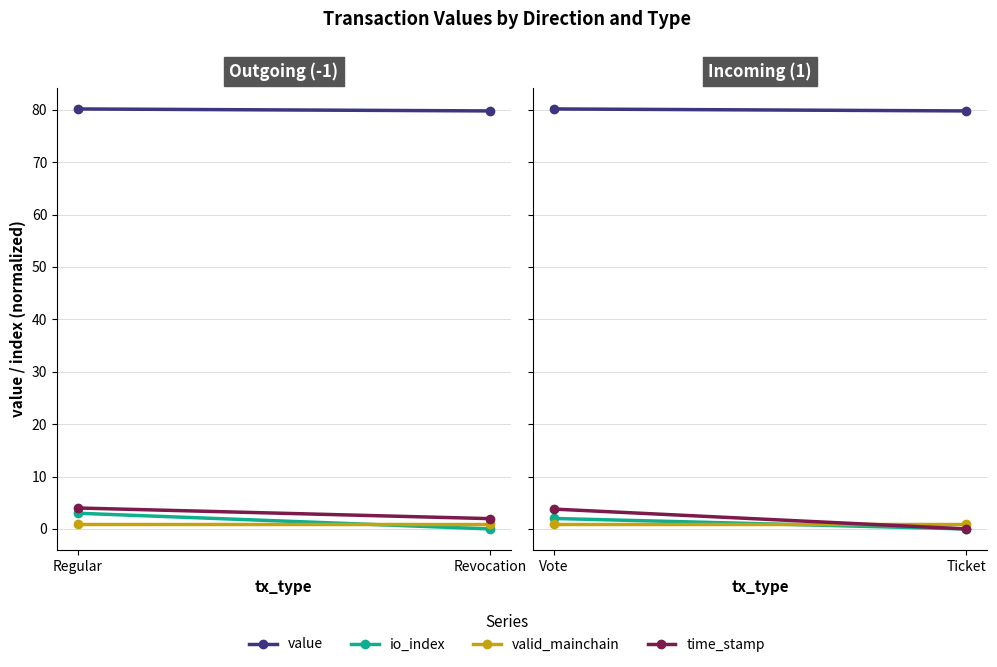

List the series in order of their peak value, highest first.

value, time_stamp, io_index, valid_mainchain